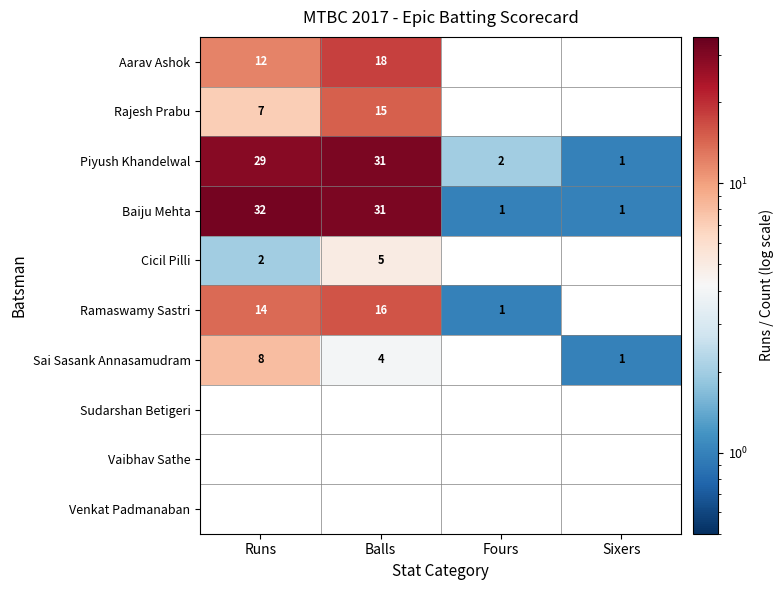

What is the difference between the maximum and minimum values in the Baiju Mehta series?

31